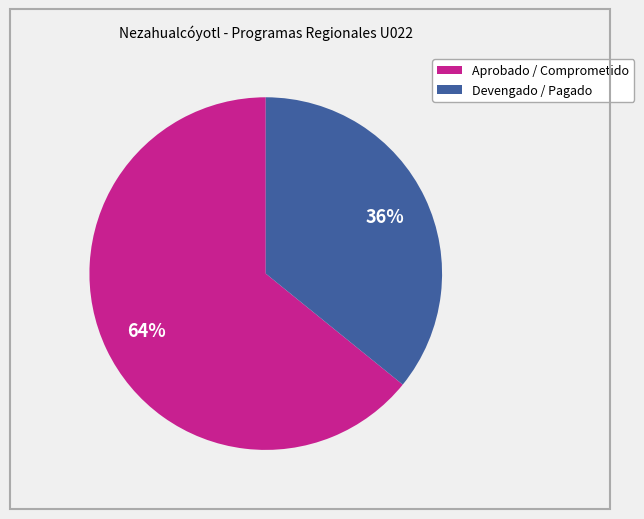

Is it true that Devengado / Pagado is 36% of the pie?

True